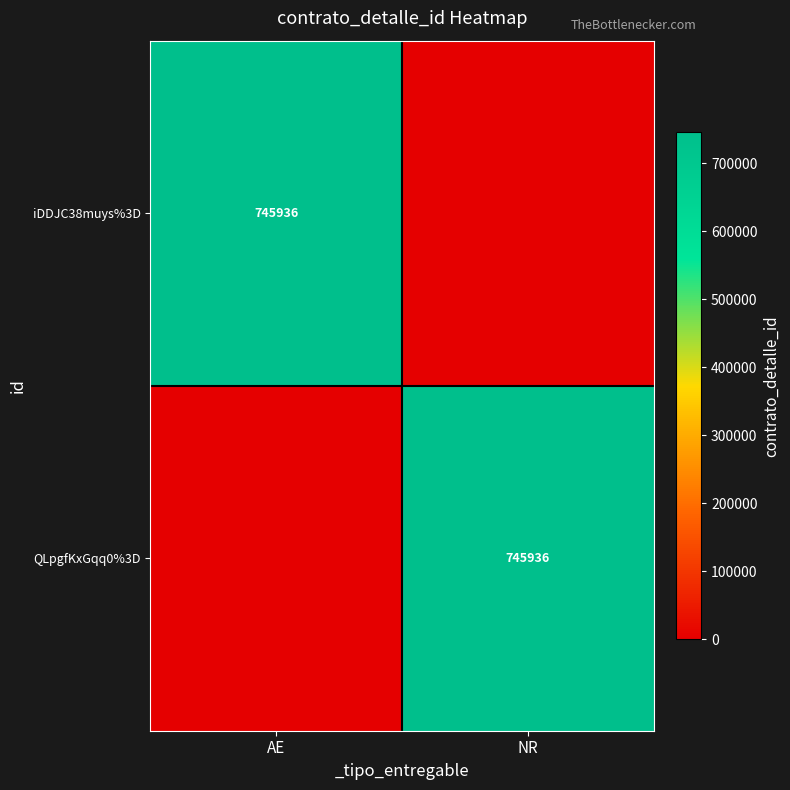

True or false: iDDJC38muys%3D has a value of 745936 at AE.

True